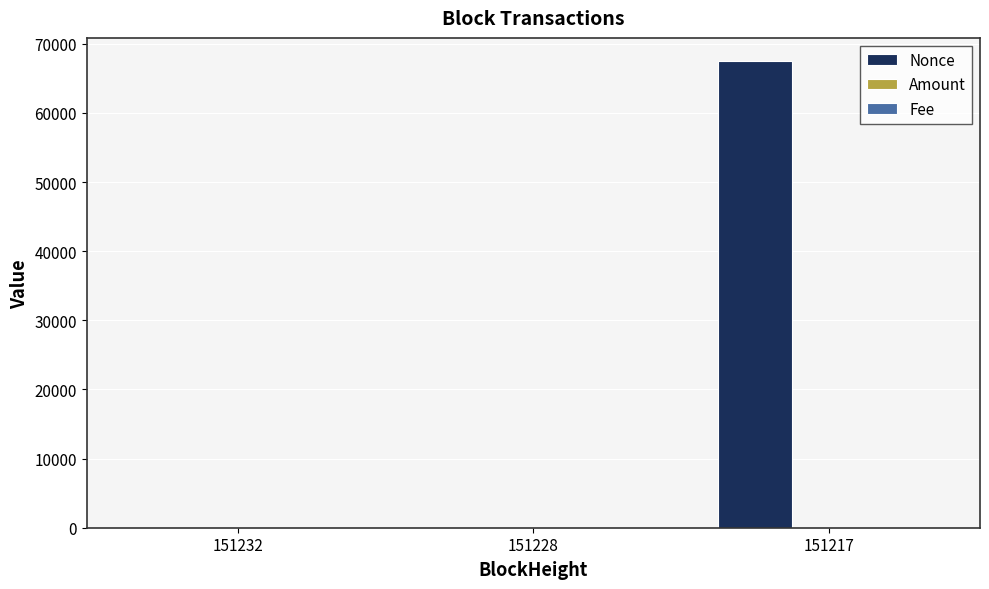

Count the number of categories in the chart.

3